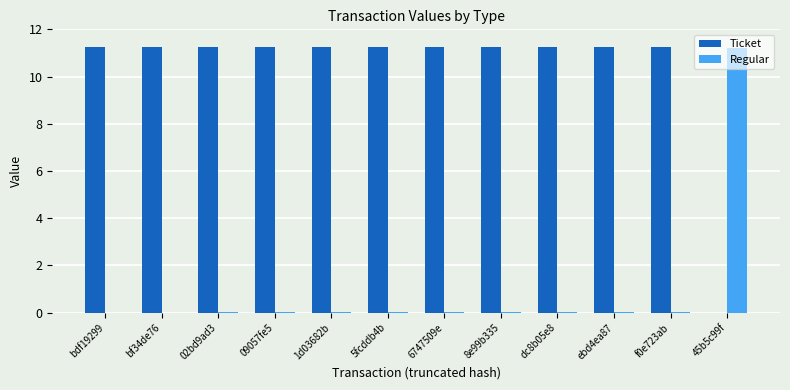

Is the value of Regular at 09057fe5 greater than the value of Ticket at bf34de76?

No